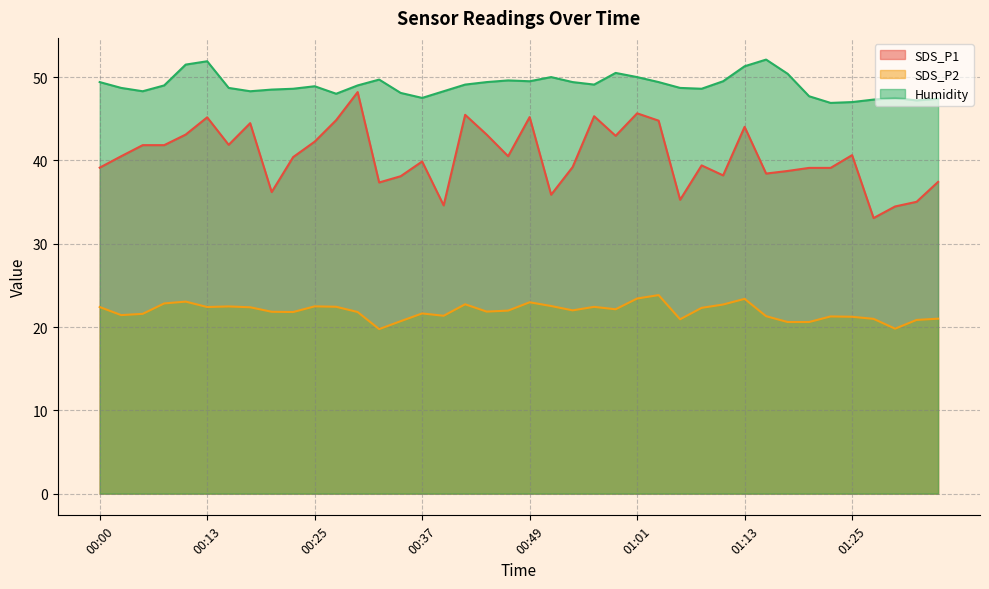

Which category has the highest value across all series?

01:16